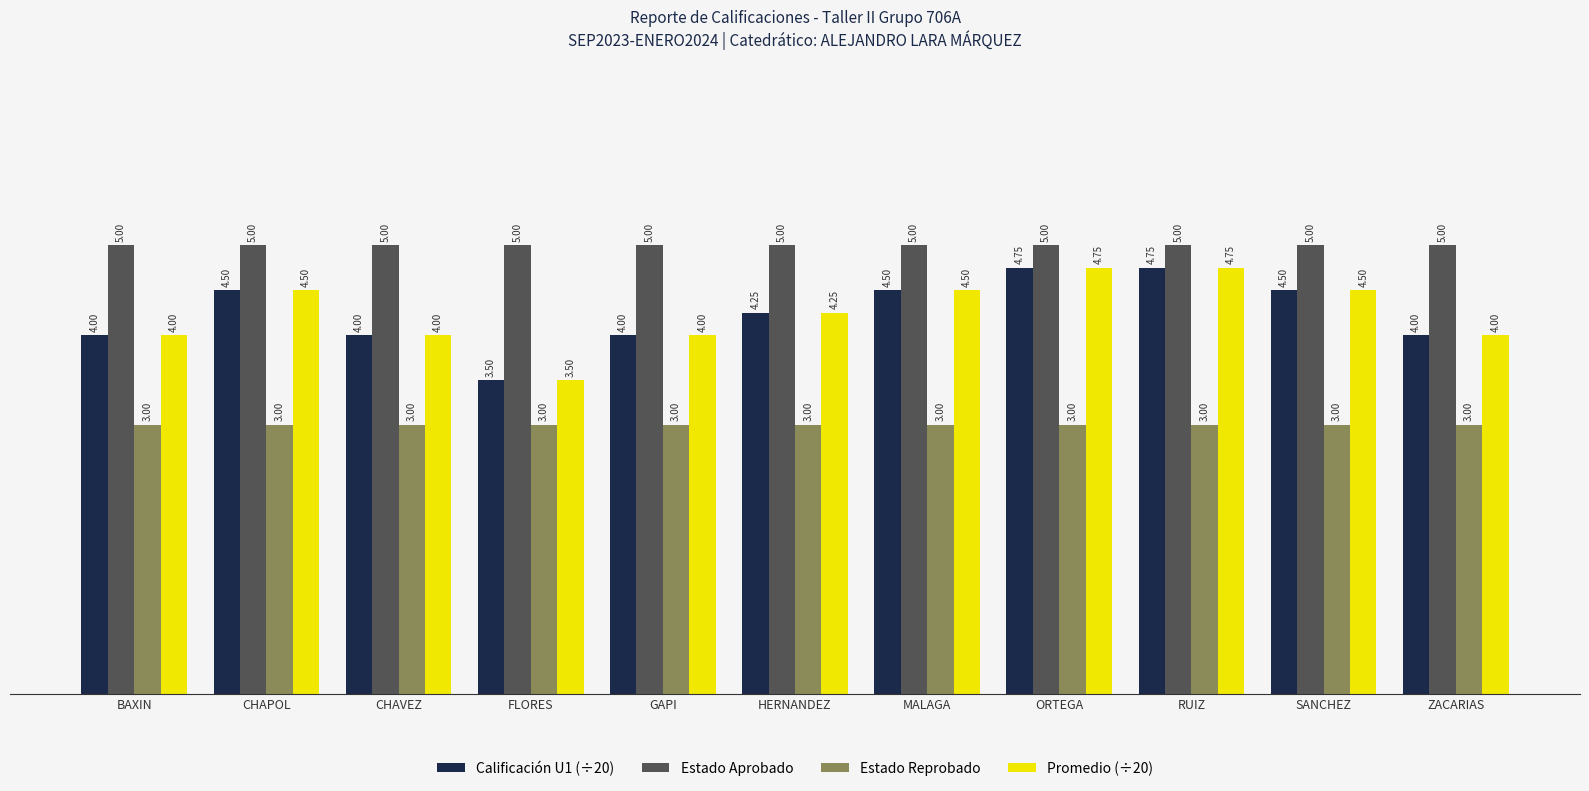

What is the label of the 2nd bar from the right?

SANCHEZ